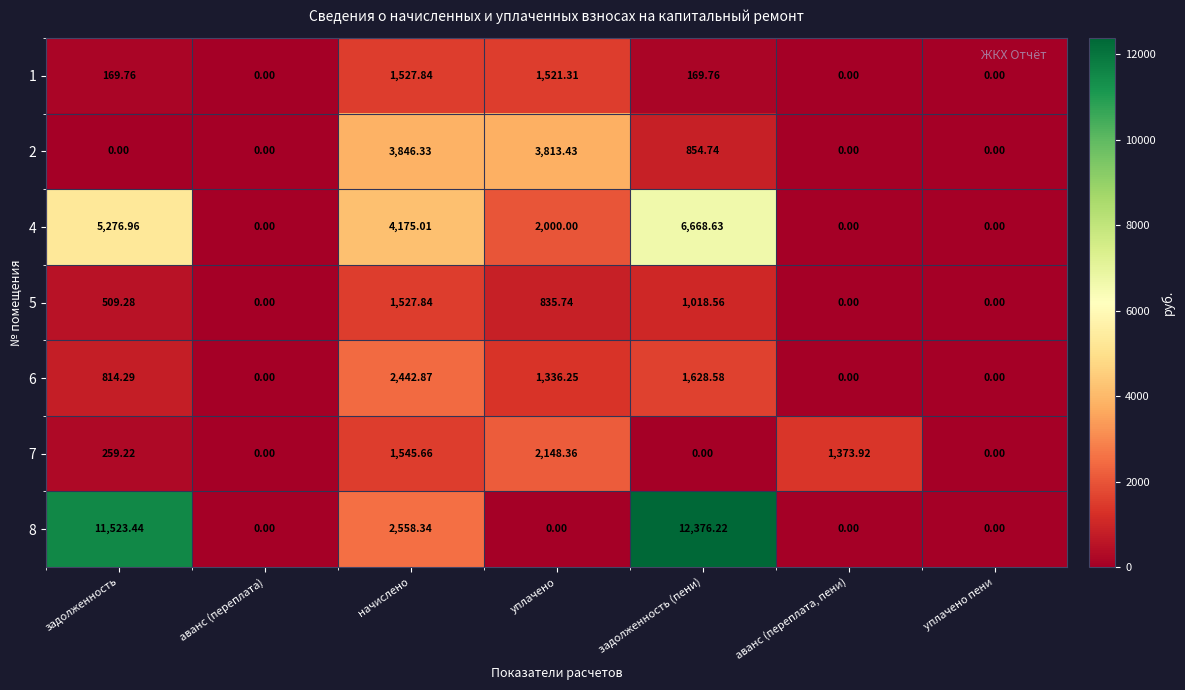

Is the value of 6 at задолженность greater than the value of 7 at аванс (переплата)?

Yes